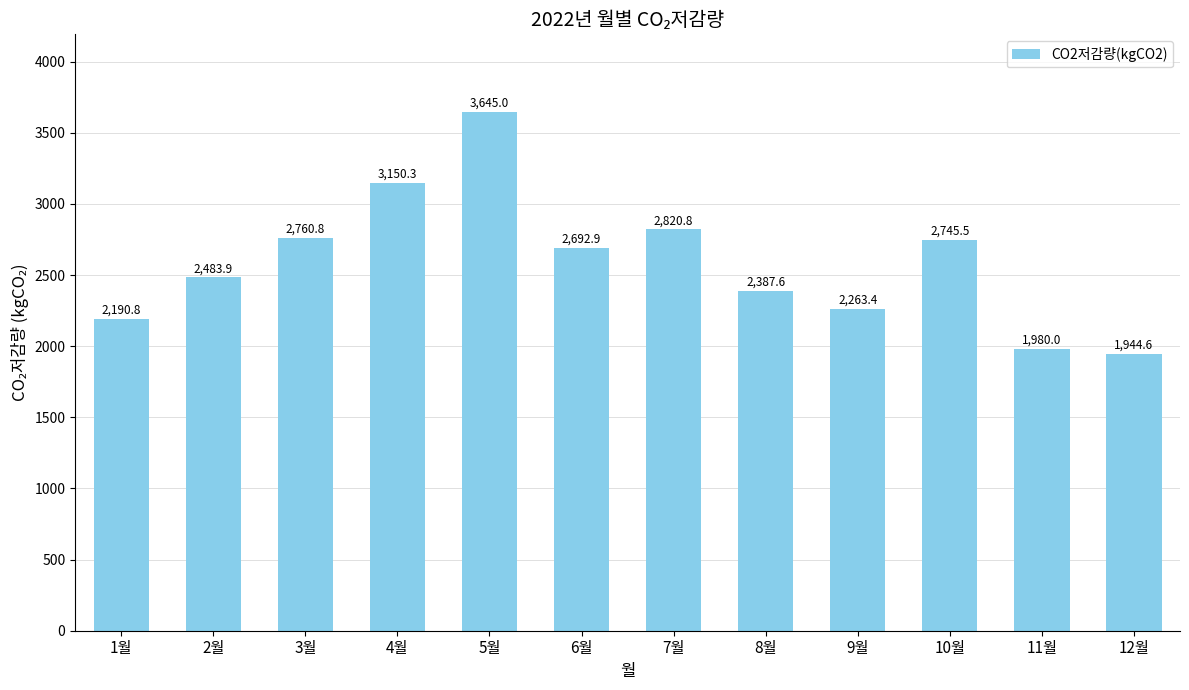

Reading left to right, transcribe all the data shown in this chart.

2190.8	2483.9	2760.8	3150.3	3645.0	2692.9	2820.8	2387.6	2263.4	2745.5	1980.0	1944.6